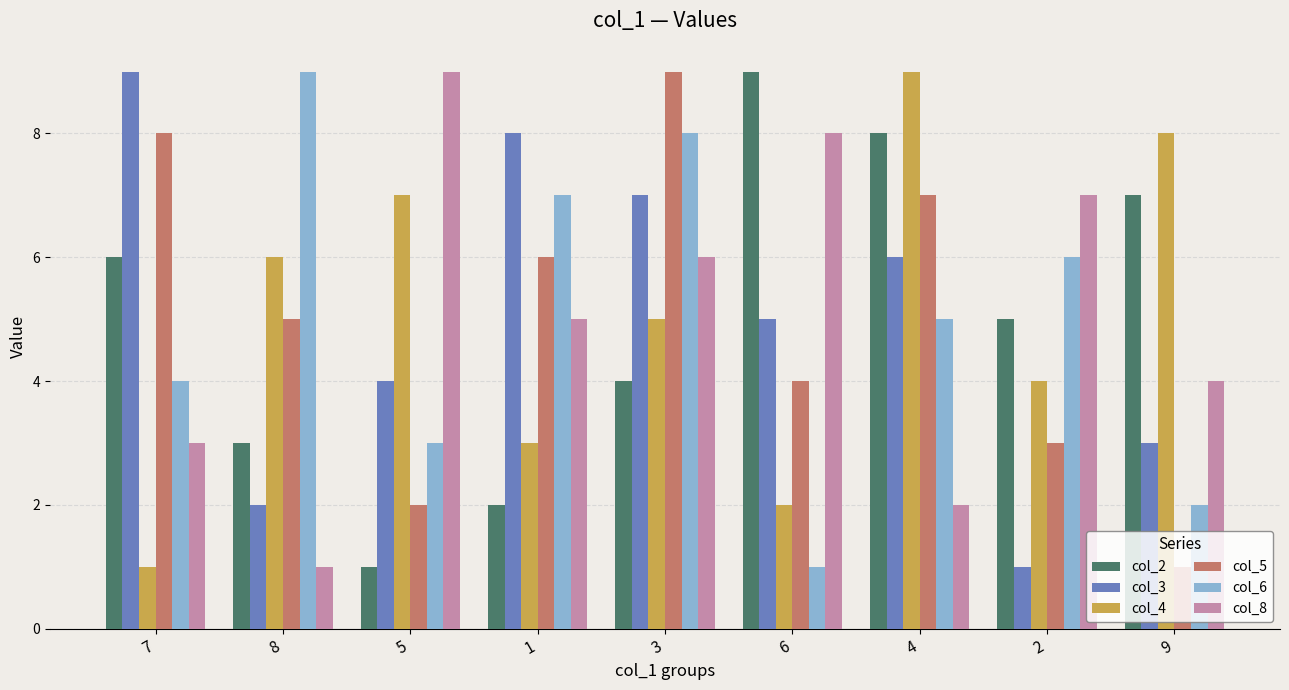

Reading left to right, extract all data points from this chart.

col_2: 6	3	1	2	4	9	8	5	7
col_3: 9	2	4	8	7	5	6	1	3
col_4: 1	6	7	3	5	2	9	4	8
col_5: 8	5	2	6	9	4	7	3	1
col_6: 4	9	3	7	8	1	5	6	2
col_8: 3	1	9	5	6	8	2	7	4